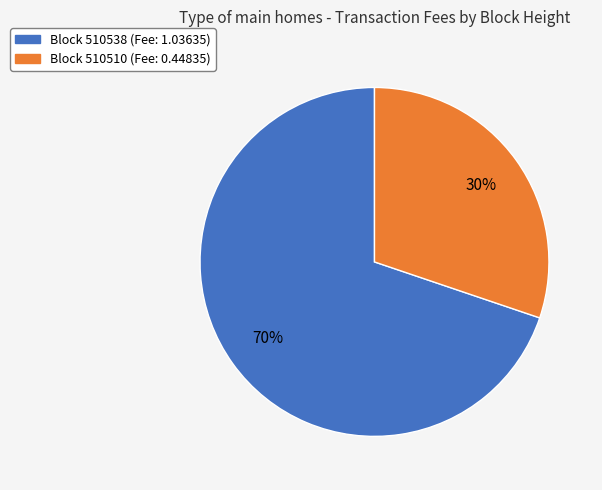

To the nearest percent, what is the average slice percentage?

50%